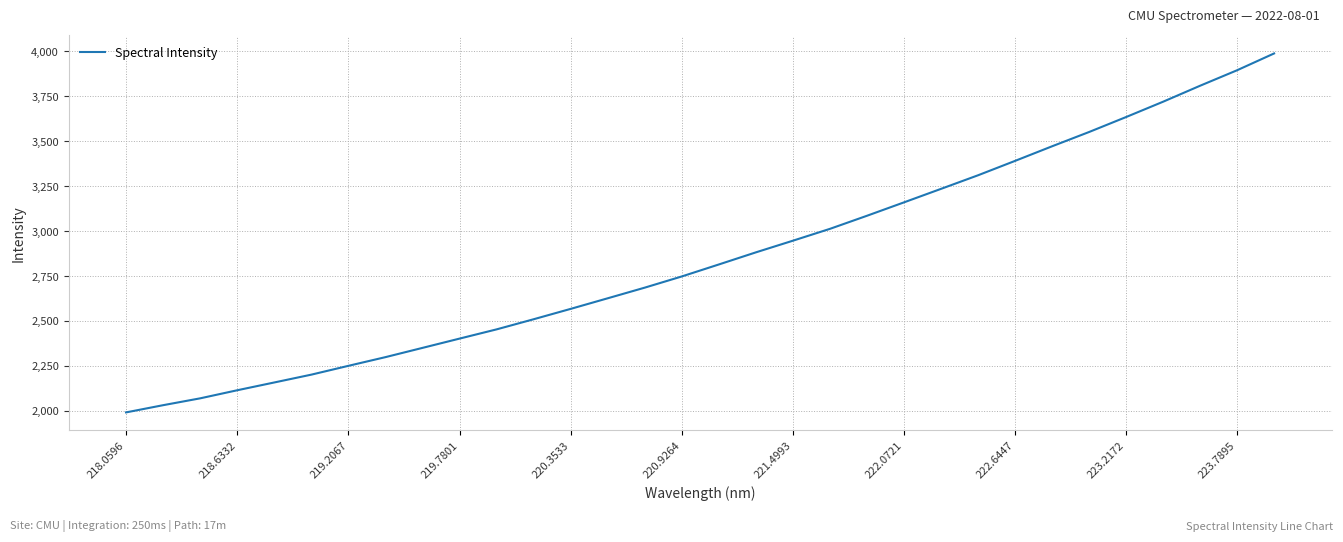

What is the difference between the maximum and minimum values?

1997.7